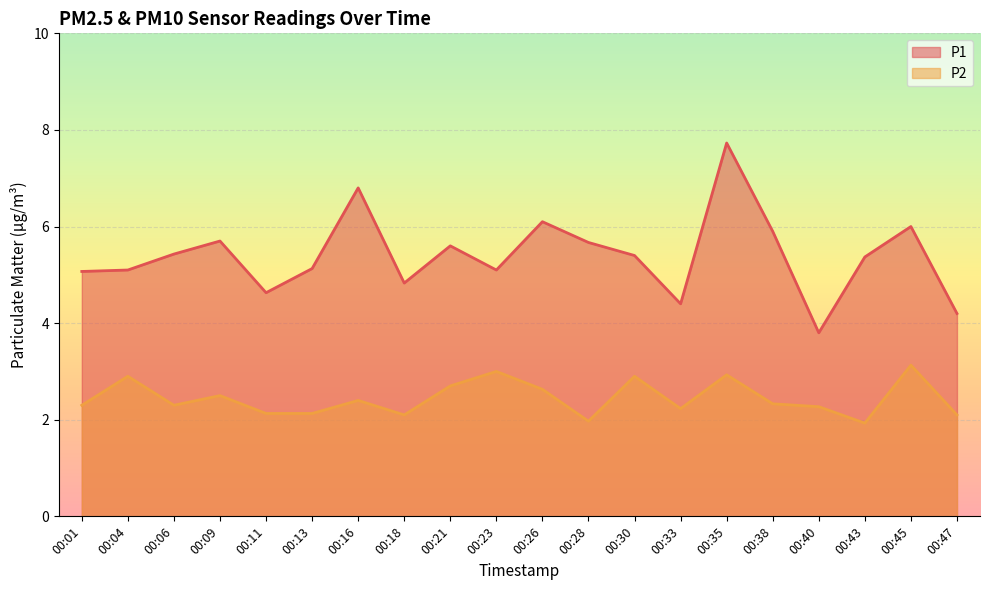

Reading right to left, list all the values displayed in this chart.

P1: 00:47=4.2	00:45=6.0	00:43=5.4	00:40=3.8	00:38=5.9	00:35=7.7	00:33=4.4	00:30=5.4	00:28=5.7	00:26=6.1	00:23=5.1	00:21=5.6	00:18=4.8	00:16=6.8	00:13=5.1	00:11=4.6	00:09=5.7	00:06=5.4	00:04=5.1	00:01=5.1
P2: 00:47=2.1	00:45=3.1	00:43=1.9	00:40=2.3	00:38=2.3	00:35=2.9	00:33=2.2	00:30=2.9	00:28=2.0	00:26=2.6	00:23=3.0	00:21=2.7	00:18=2.1	00:16=2.4	00:13=2.1	00:11=2.1	00:09=2.5	00:06=2.3	00:04=2.9	00:01=2.3